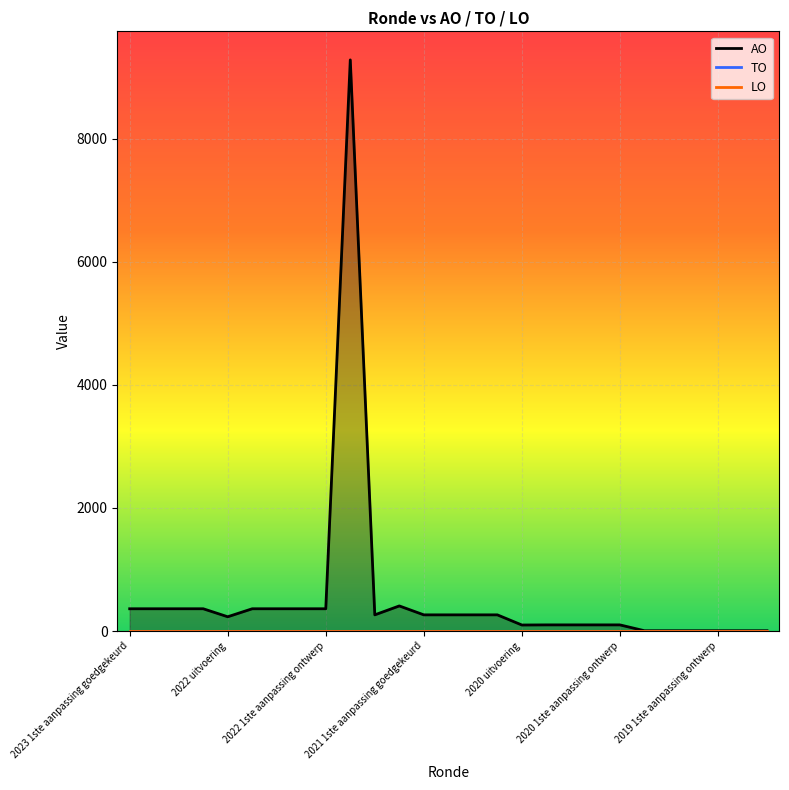

Is it true that TO equals 0 at 2023 1ste aanpassing ontwerp?

True